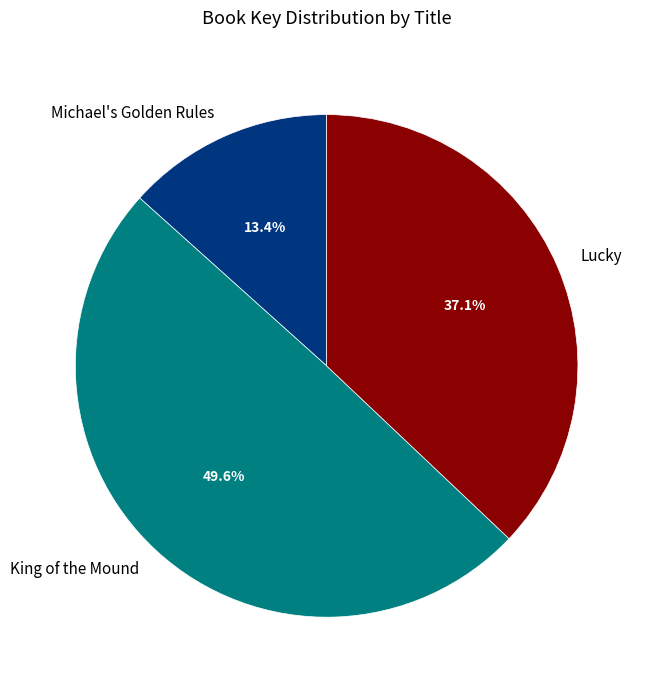

True or false: Lucky accounts for 50% of the total.

False